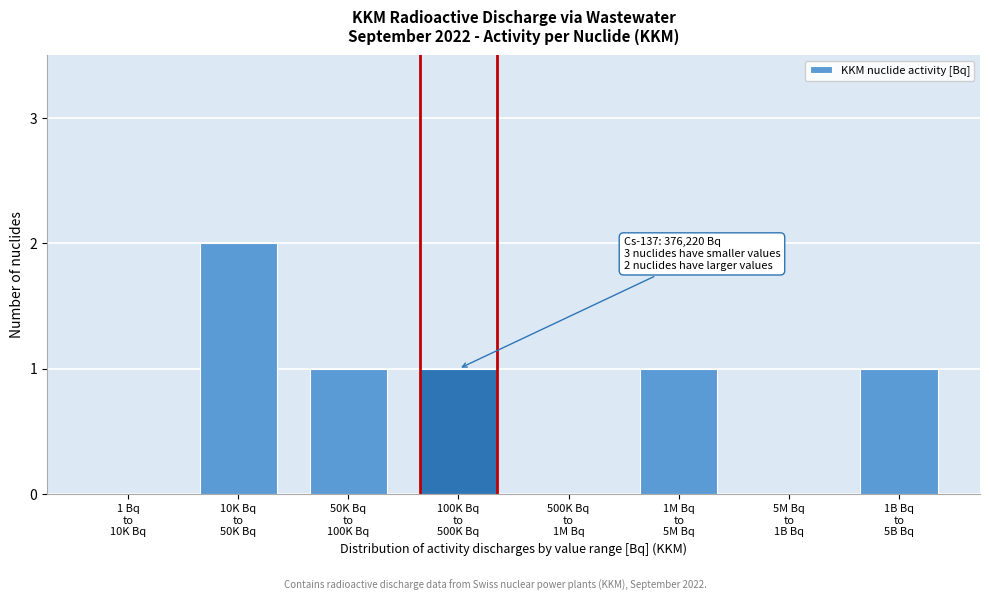

What is the sum of all values?

6